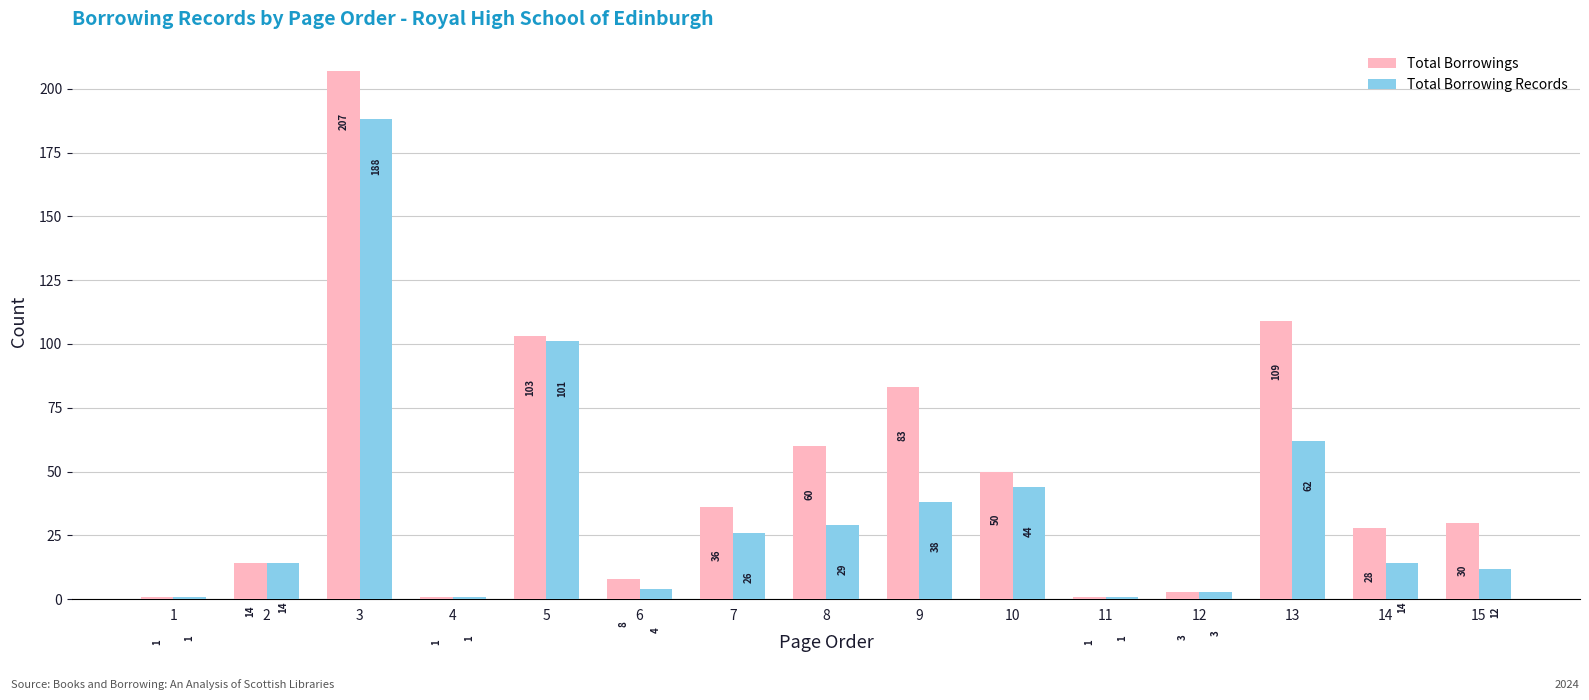

At how many categories does at least one series exceed 33?

7